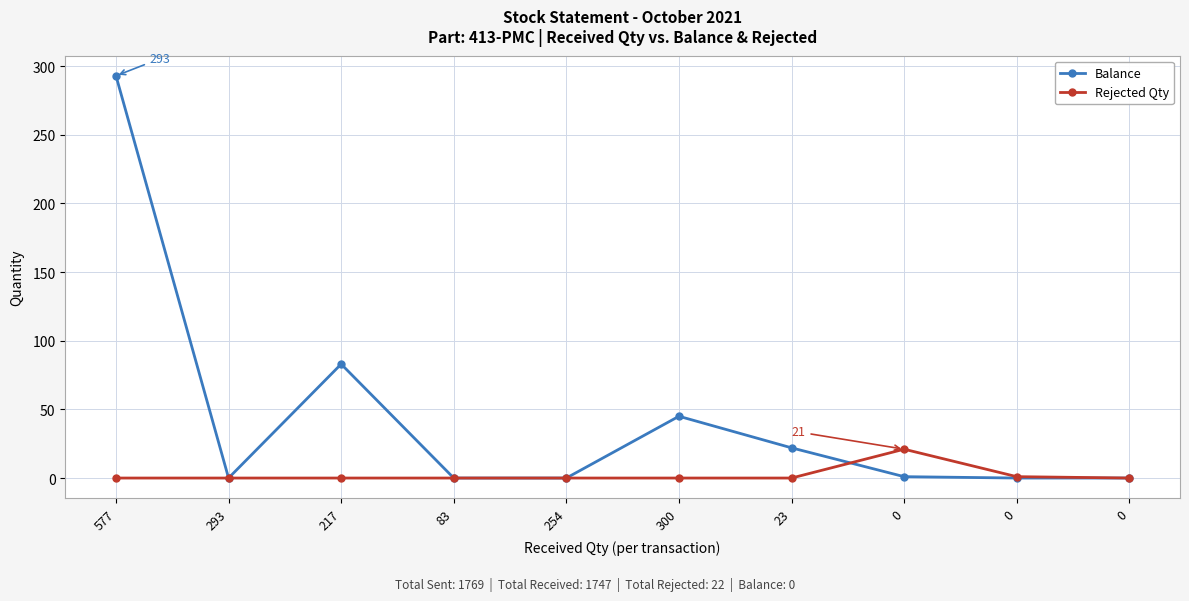

What is the label of the 6th point from the right?

254